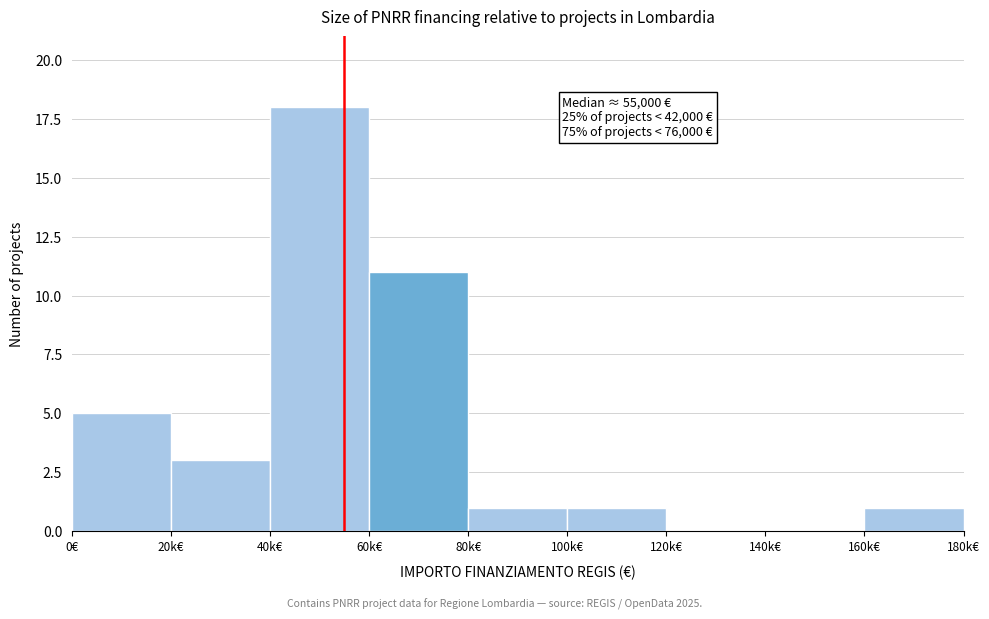

Reading left to right, extract all data points from this chart.

0€=5	20k€=3	40k€=18	60k€=11	80k€=1	100k€=1	120k€=0	140k€=0	160k€=1